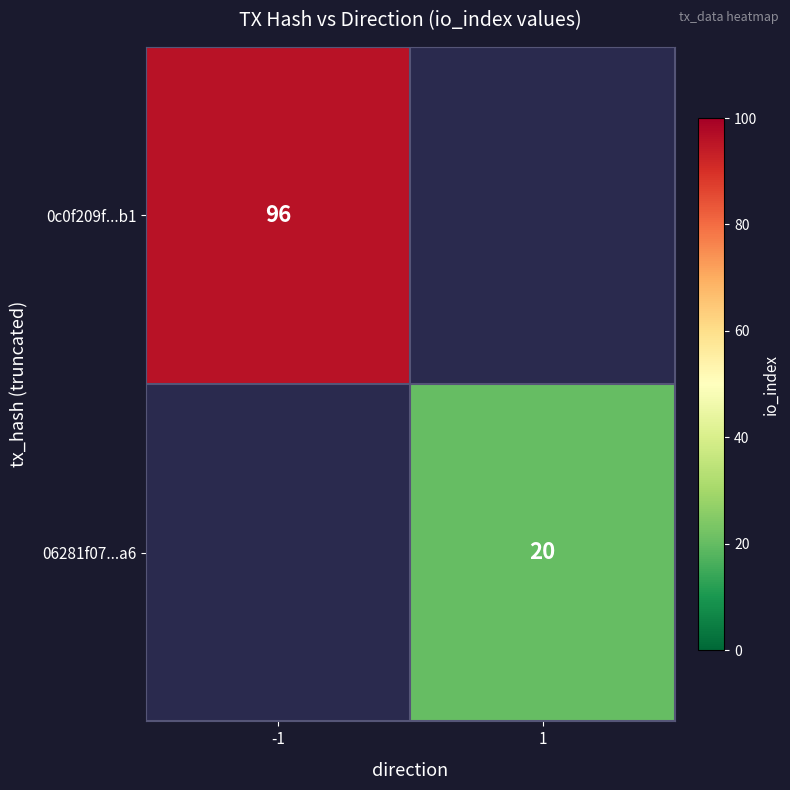

True or false: 06281f07...a6 has a value of 20 at 1.

True